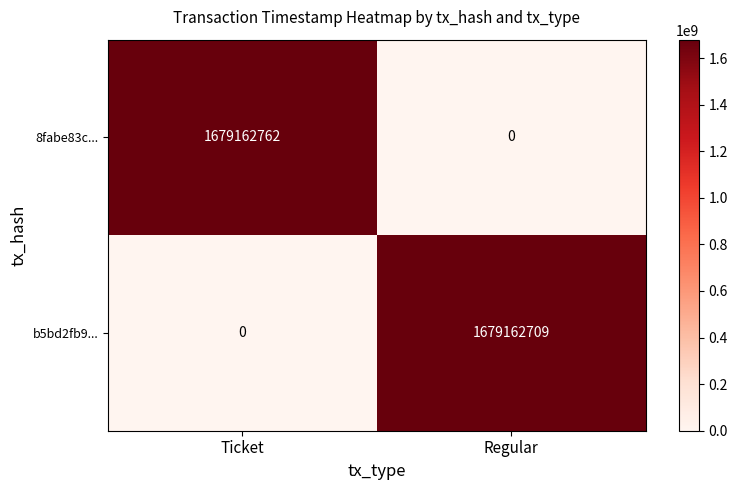

At which label is b5bd2fb9... closest to 839581354?

Ticket